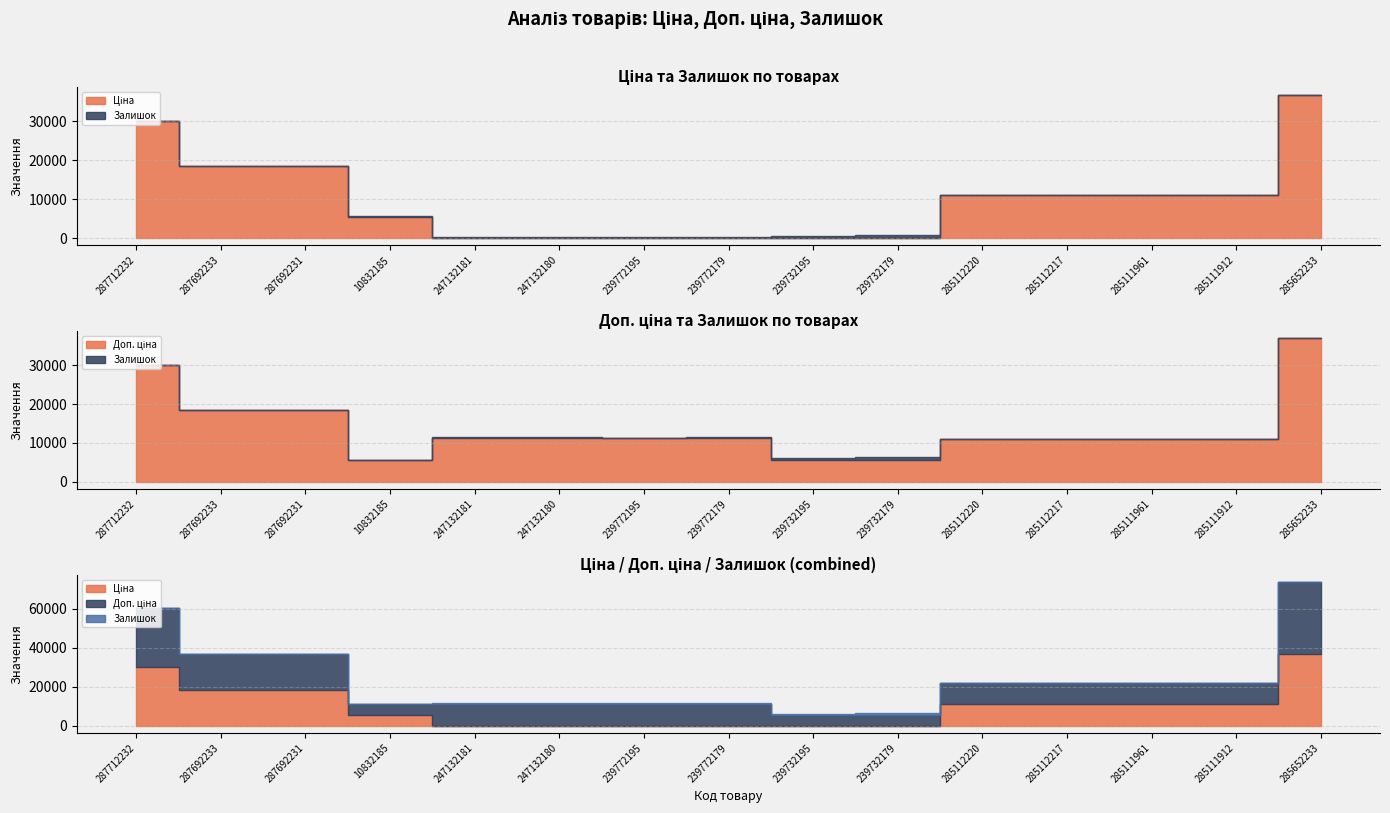

What is the minimum value for Доп. ціна?

5560.3